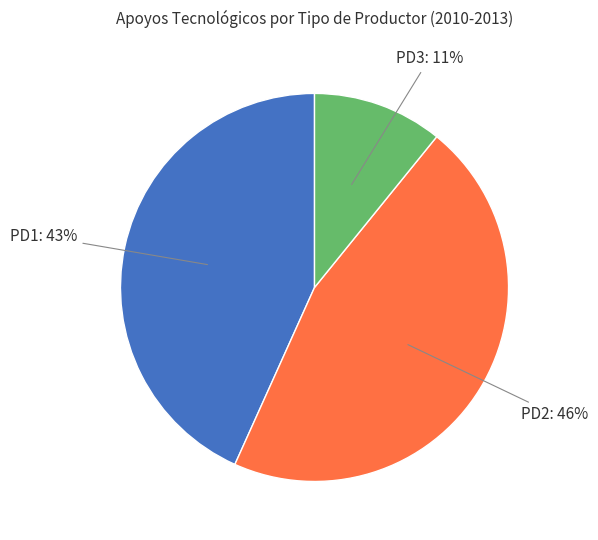

Rank the categories by value from lowest to highest.

PD3, PD1, PD2